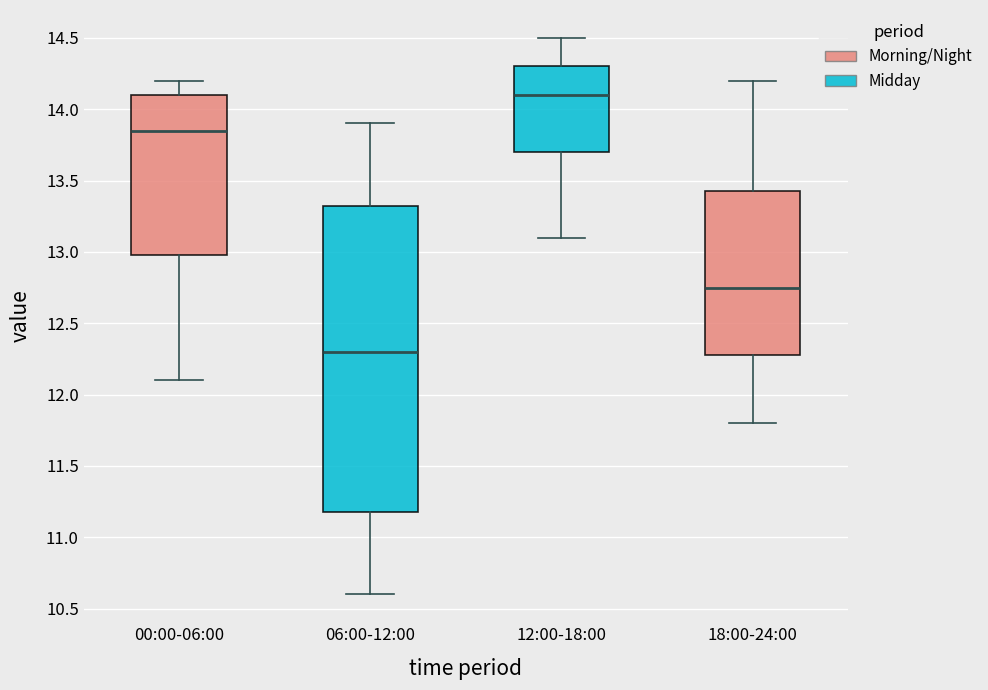

Reading left to right, transcribe this box plot: for each box, give where its median line is, the range the box spans, and where its two whiskers end, as read against the y-axis. The values are not printed on the chart, so give them approximately, as read against the axis.

00:00-06:00: median 13.85, box 13.00 to 14.10, whiskers 12.10 to 14.20
06:00-12:00: median 12.30, box 11.20 to 13.35, whiskers 10.60 to 13.90
12:00-18:00: median 14.10, box 13.70 to 14.30, whiskers 13.10 to 14.50
18:00-24:00: median 12.75, box 12.30 to 13.45, whiskers 11.80 to 14.20